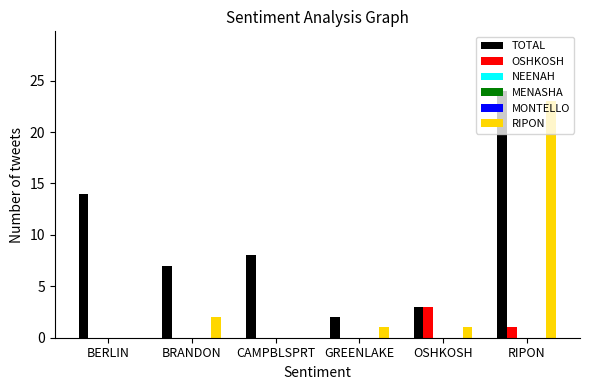

The value of OSHKOSH at RIPON is 1. True or false?

True